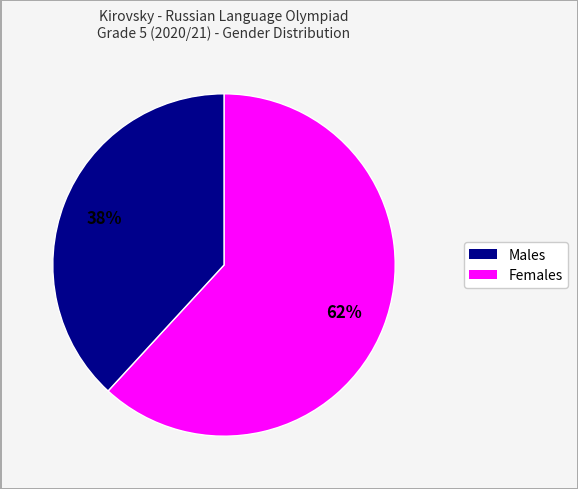

To the nearest percent, what is the difference between the largest and smallest slice percentages?

24%